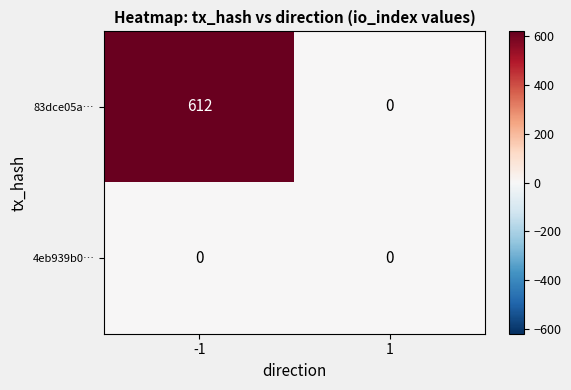

Which series has the largest total across all categories?

83dce05a…